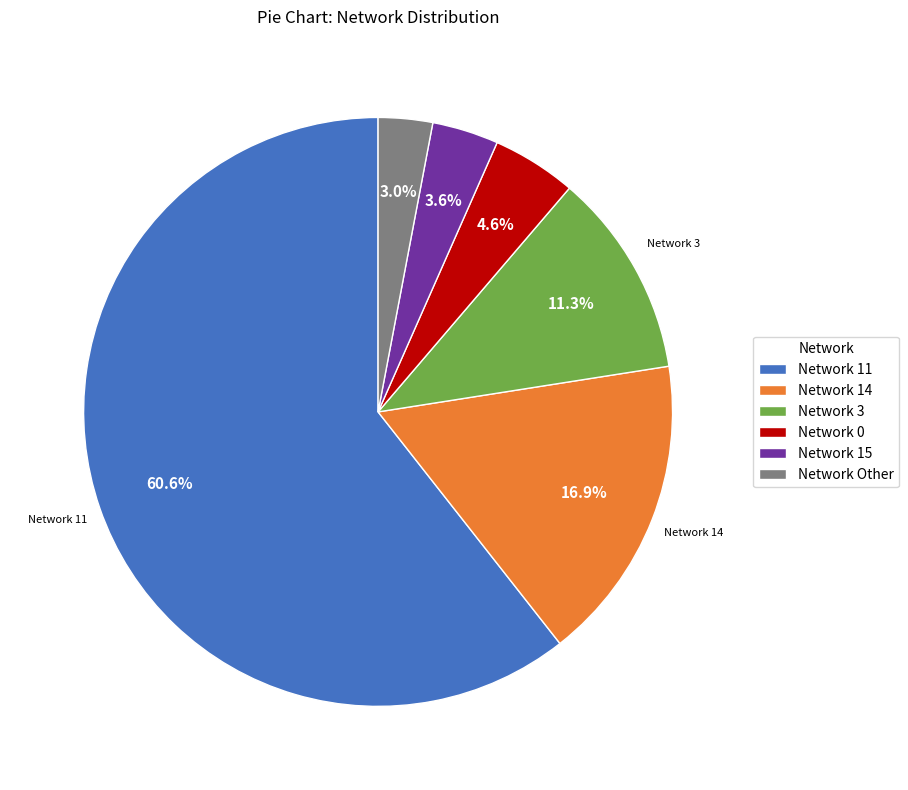

What is the smallest slice in the pie chart?

Network Other